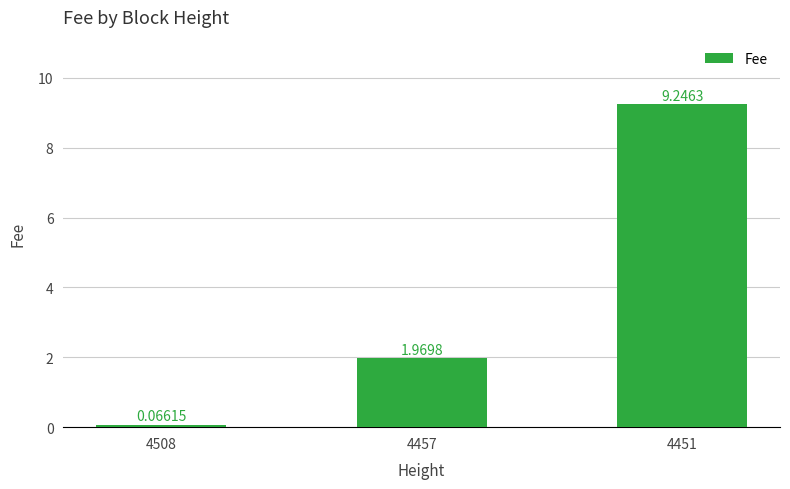

Rank the categories by value from lowest to highest.

4508, 4457, 4451